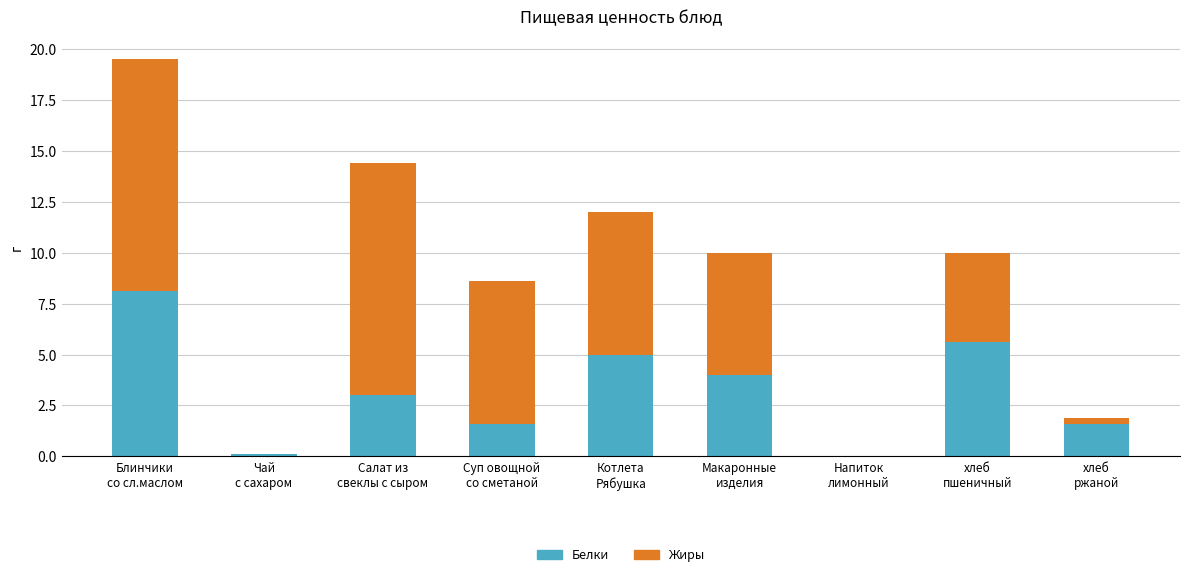

What is the maximum value for Белки?

8.1